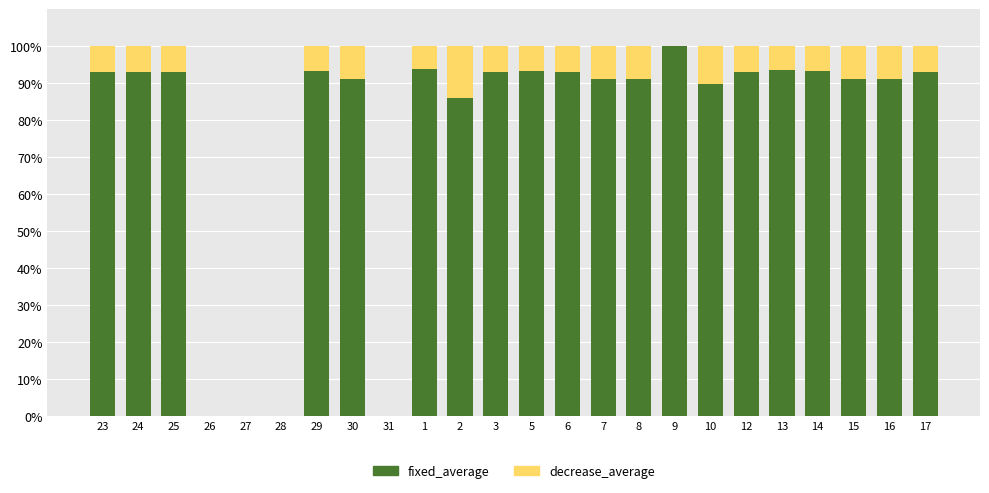

Which series has the largest total across all categories?

fixed_average